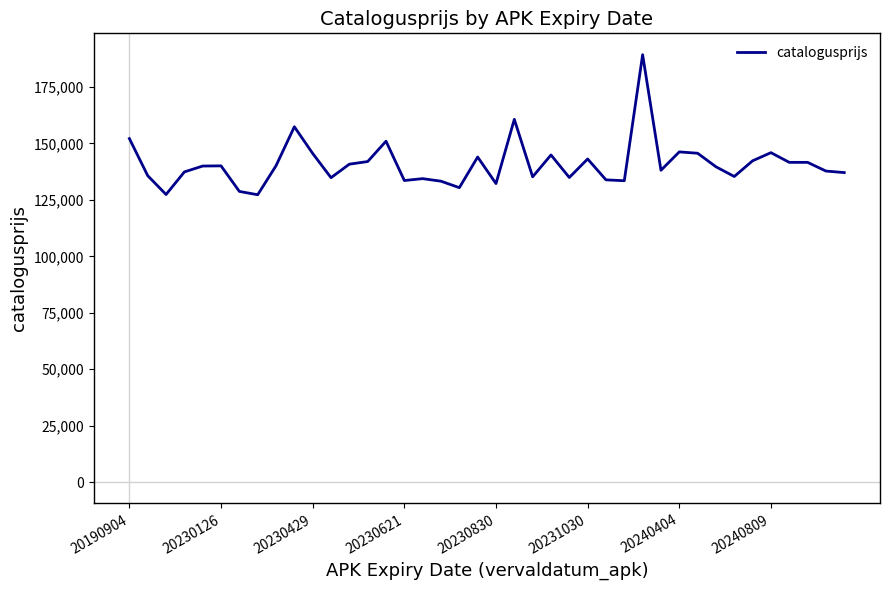

What is the maximum value shown in the chart?

189327